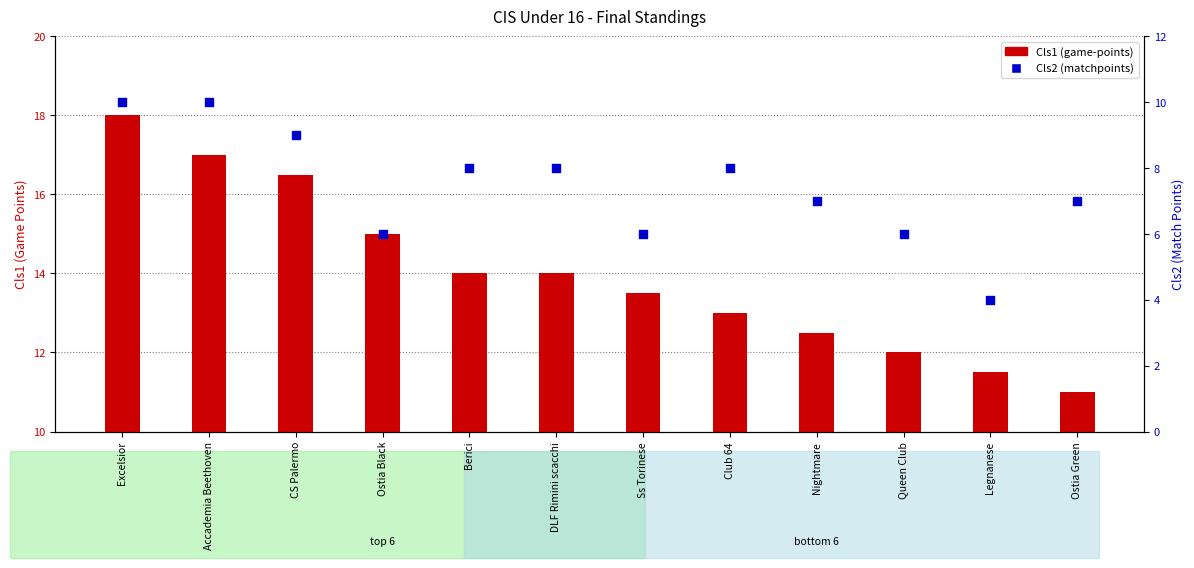

Which series contains the highest Y value?

Cls1 (game-points)